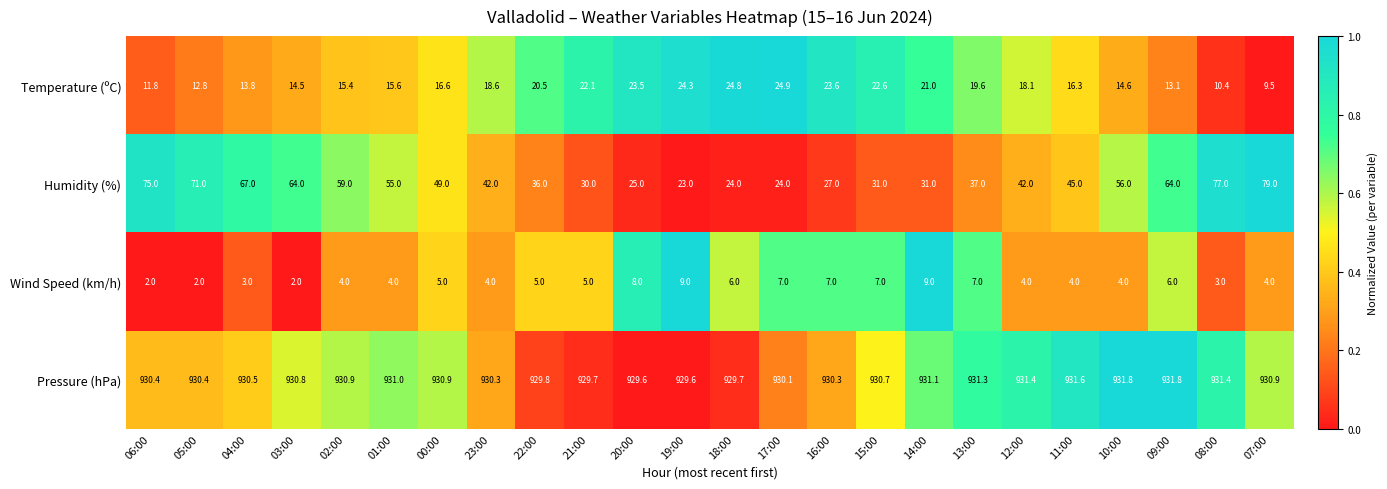

What is the sum of all Humidity (%) values?

1133.0